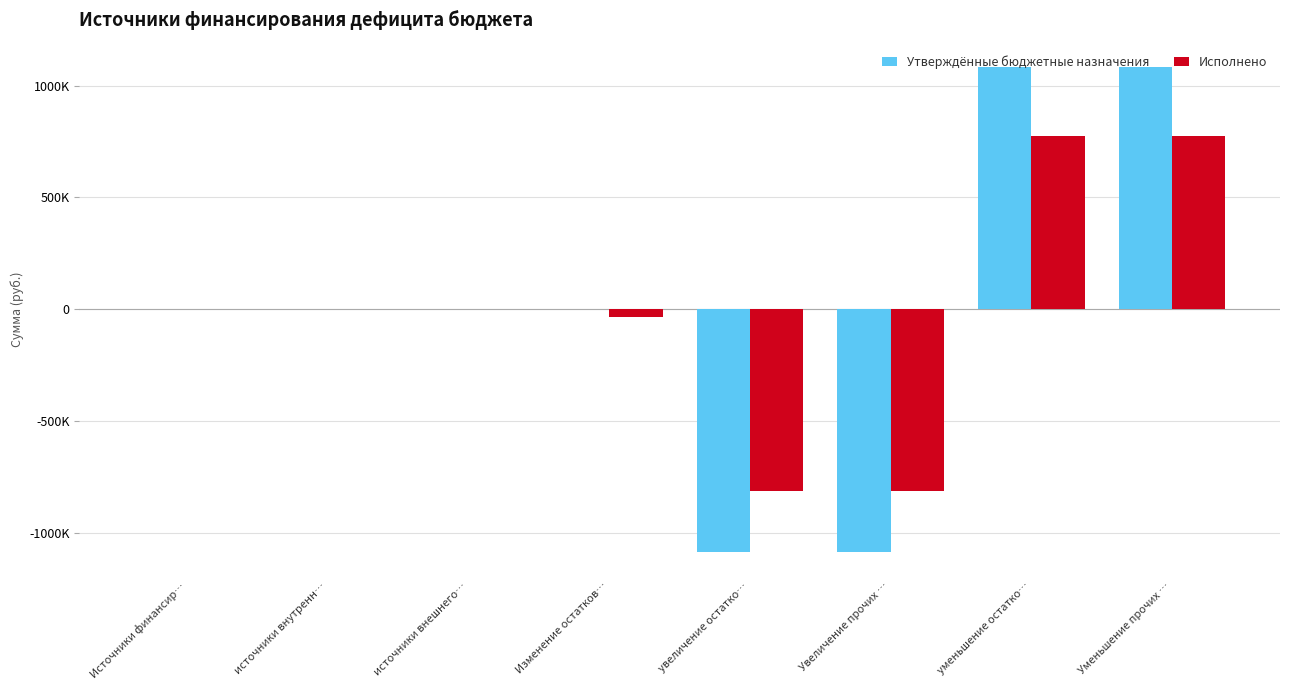

What are all the series names shown in the legend?

Утверждённые бюджетные назначения, Исполнено